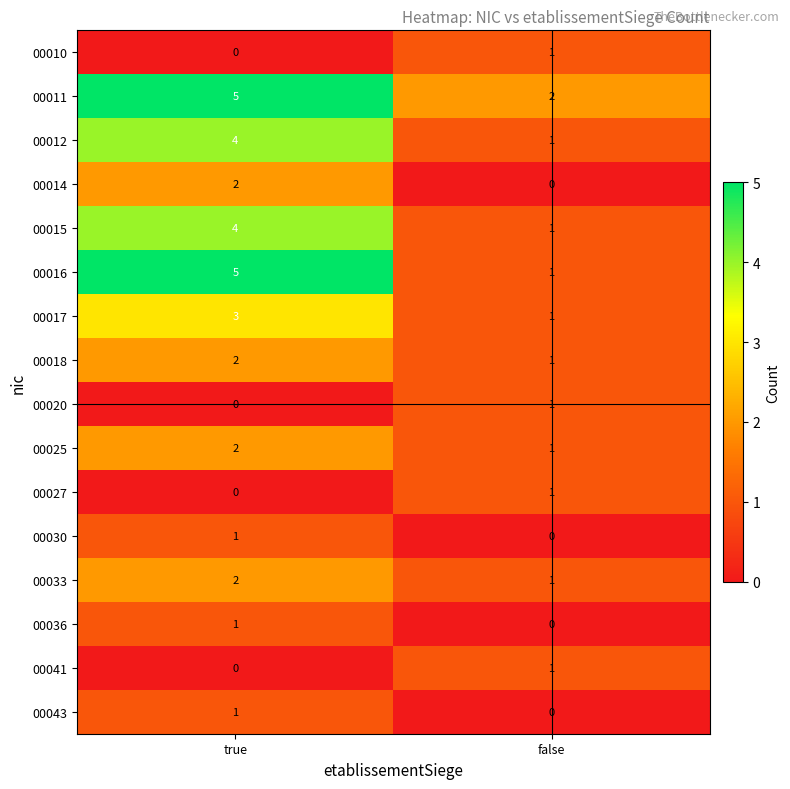

Which series changed the most between true and false?

00016